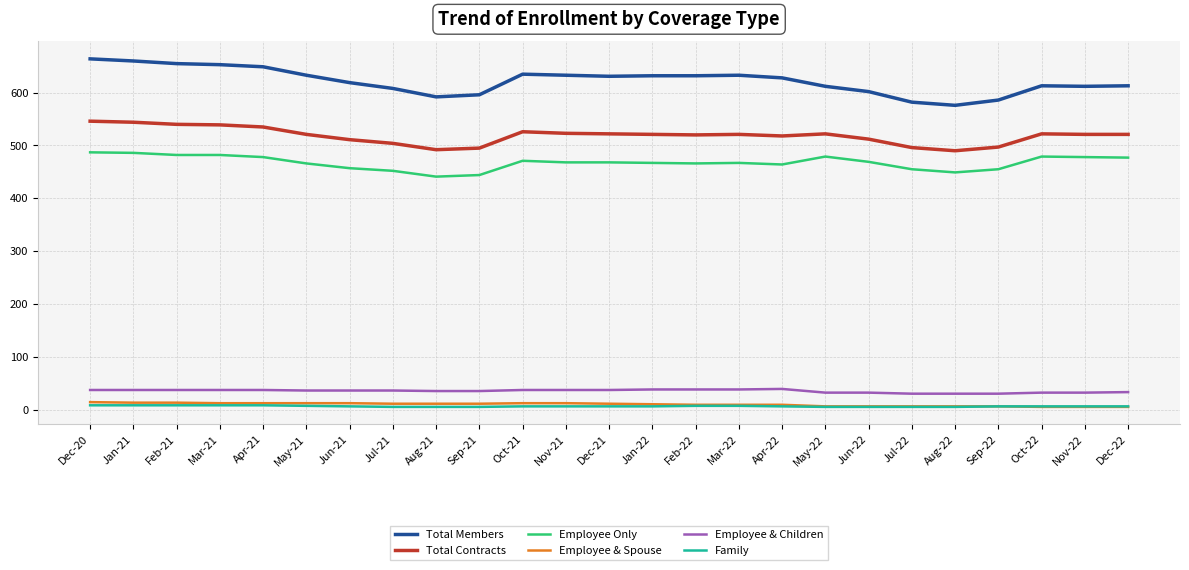

True or false: Total Members and Employee & Spouse intersect in this chart.

False